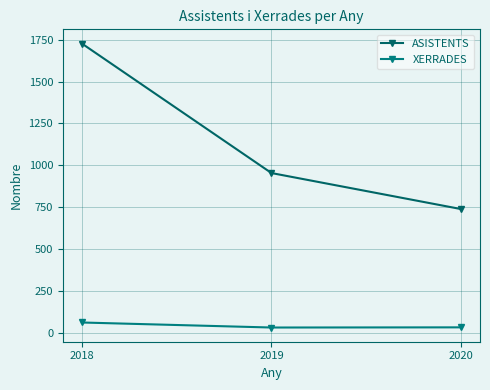

Which category has the lowest value in the ASISTENTS series?

2020